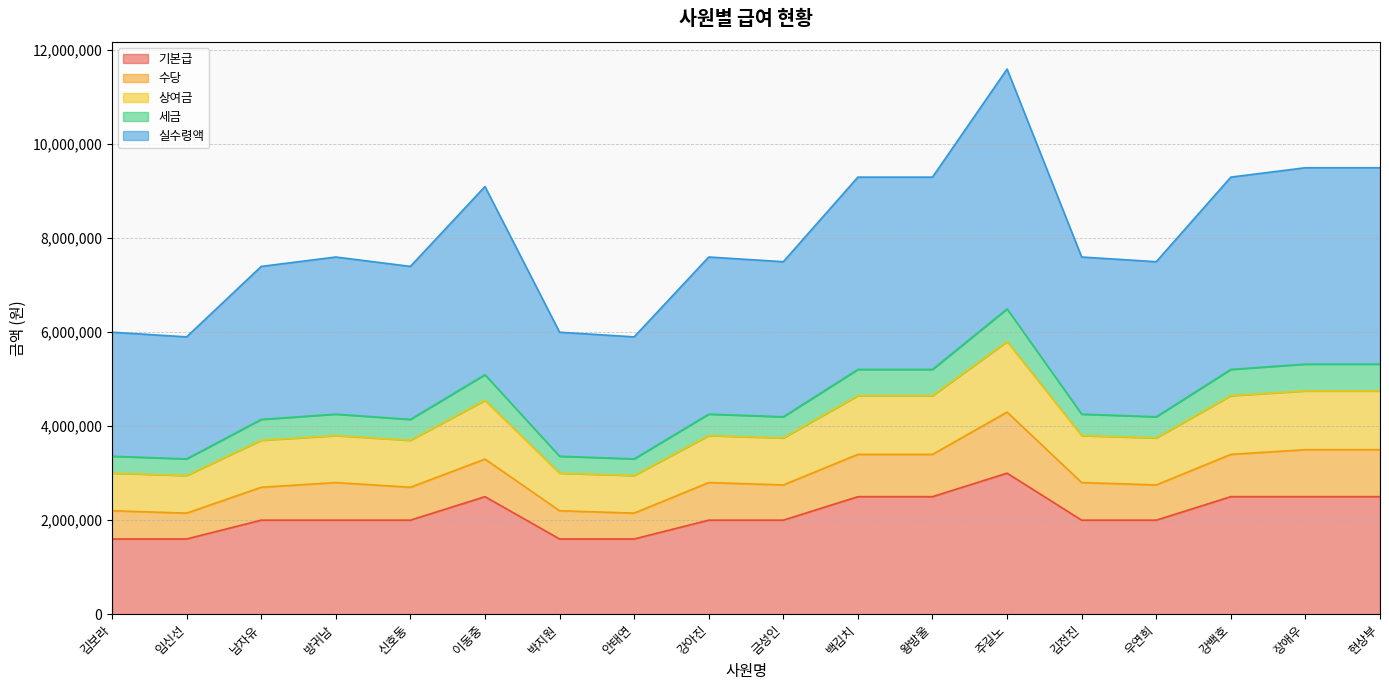

True or false: 기본급 and 실수령액 cross at least once.

False